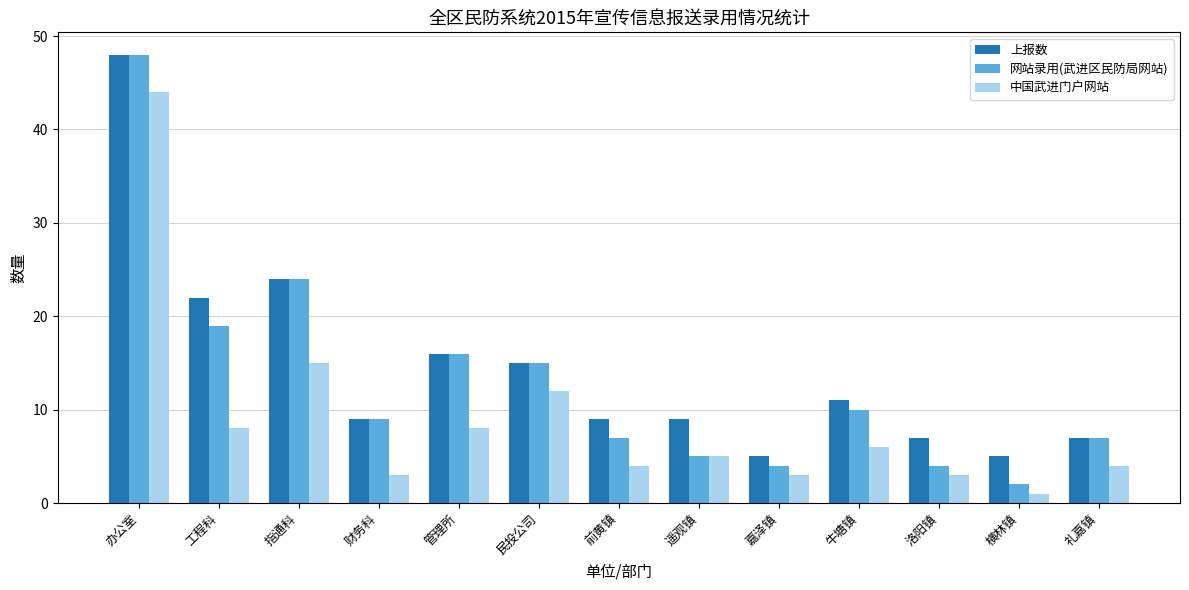

Between 工程科 and 嘉泽镇, which series saw the biggest shift?

上报数